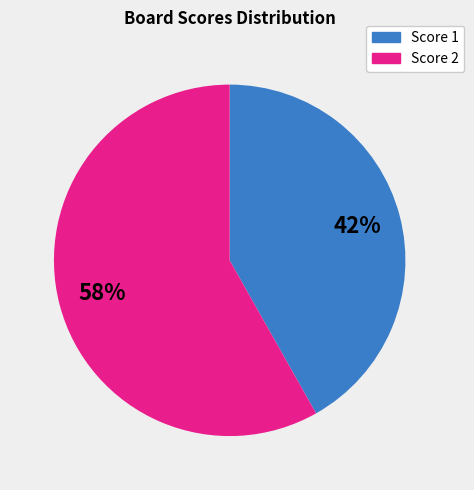

Count the number of slices in the pie.

2